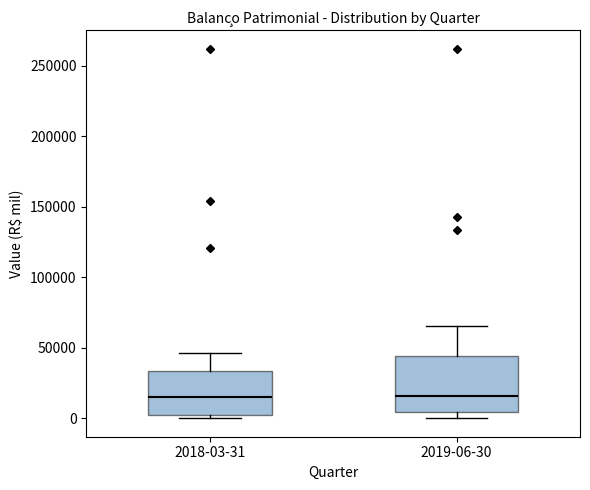

Reading left to right, read every box against the y-axis: the position of its median line, the range the box covers, and the ends of its whiskers. The values are not printed on the chart, so give them approximately, as read against the axis.

2018-03-31: median 15000, box 0 to 35000, whiskers 0 (just below the box's lower edge) to 45000
2019-06-30: median 15000, box 5000 to 45000, whiskers 0 to 65000